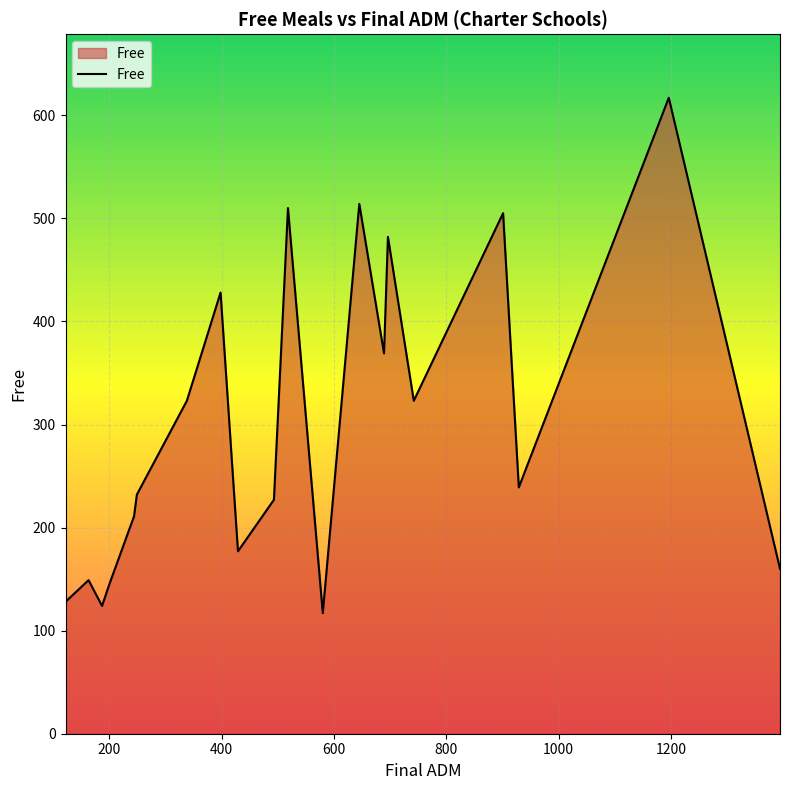

What is the minimum value shown in the chart?

117